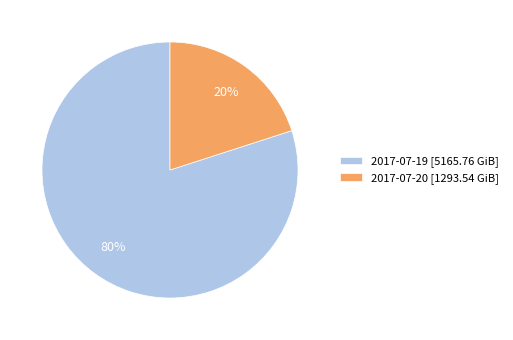

Rank the categories by value from highest to lowest.

2017-07-19, 2017-07-20